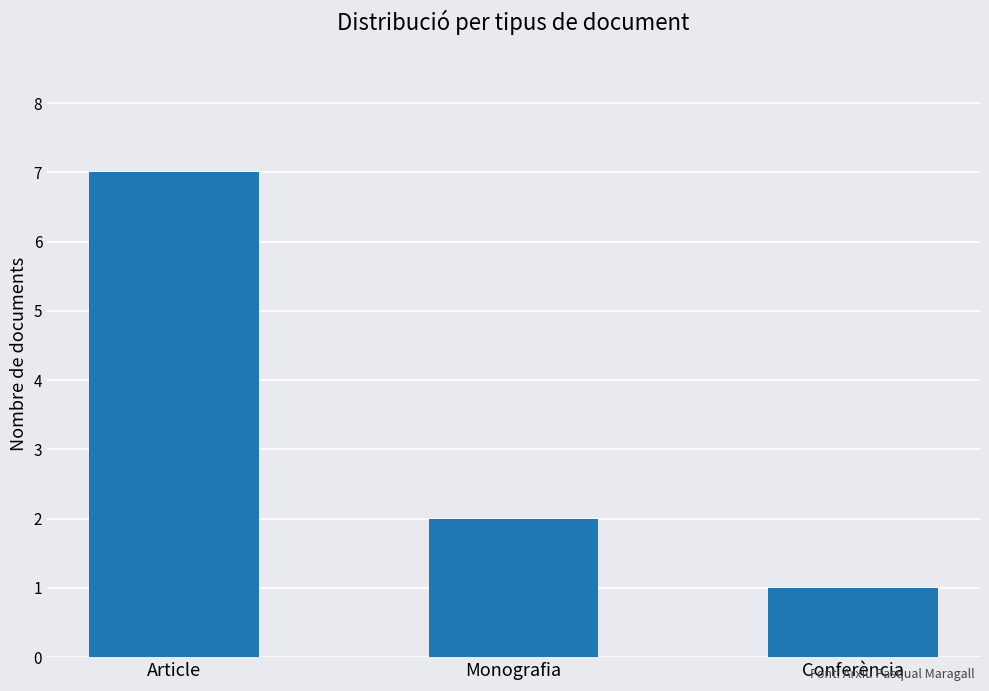

Reading left to right, what are all the values shown in this chart?

7	2	1